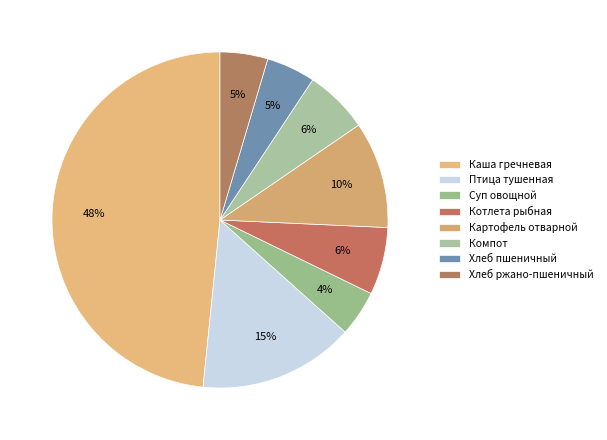

Count the number of slices in the pie.

8